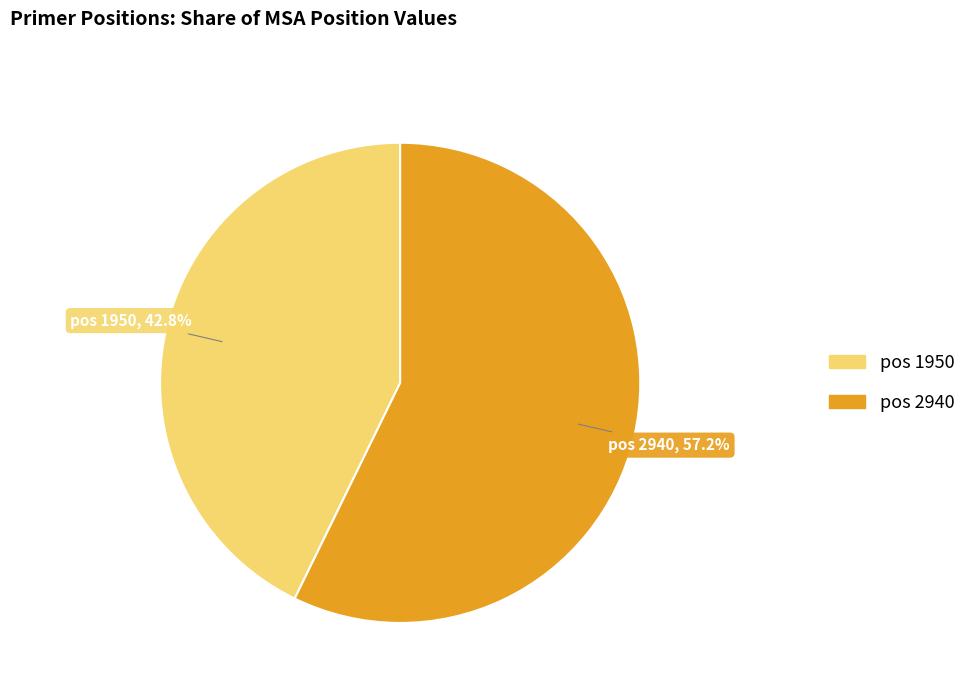

Is there a majority slice in this chart?

Yes